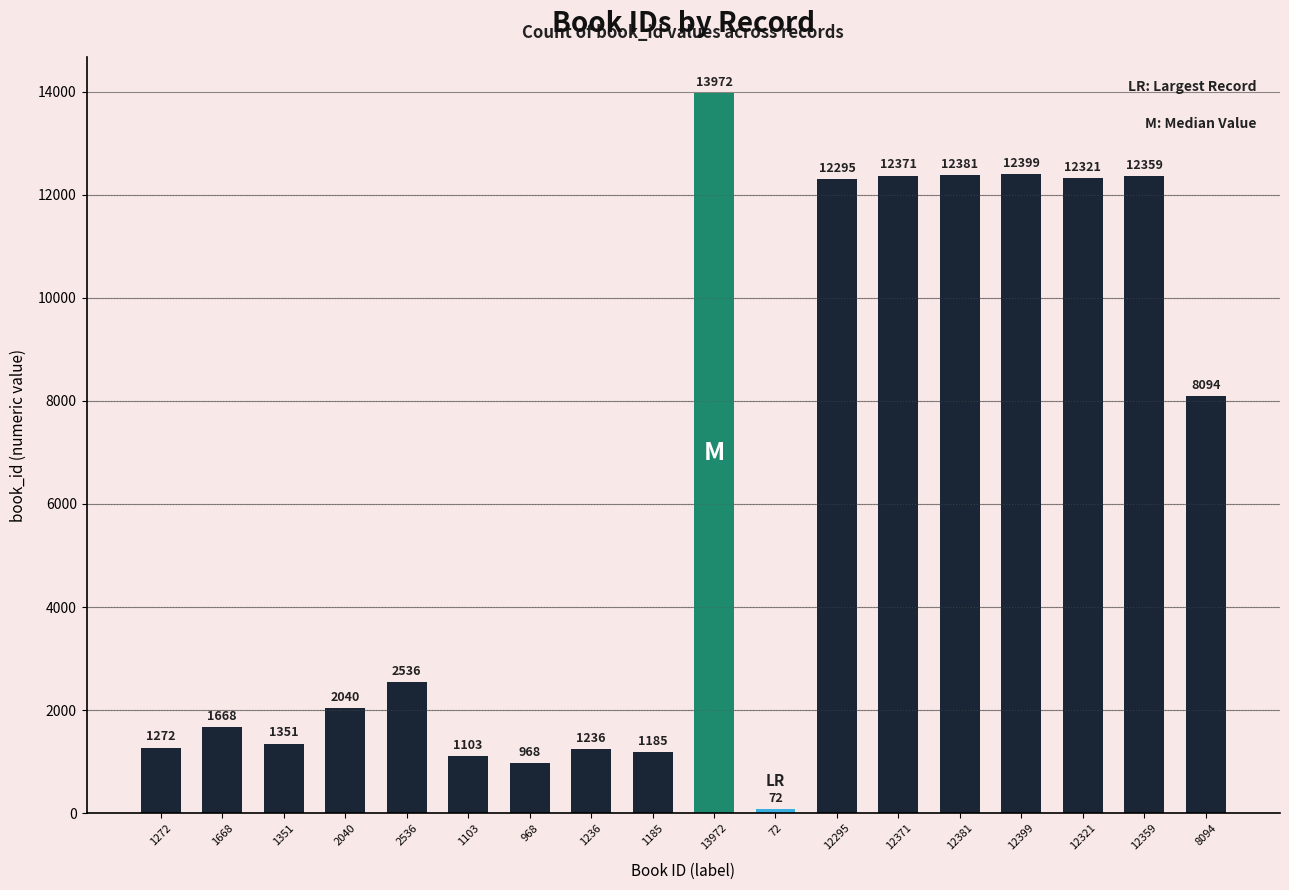

What is the change in value from 1103 to 12359?

+11256